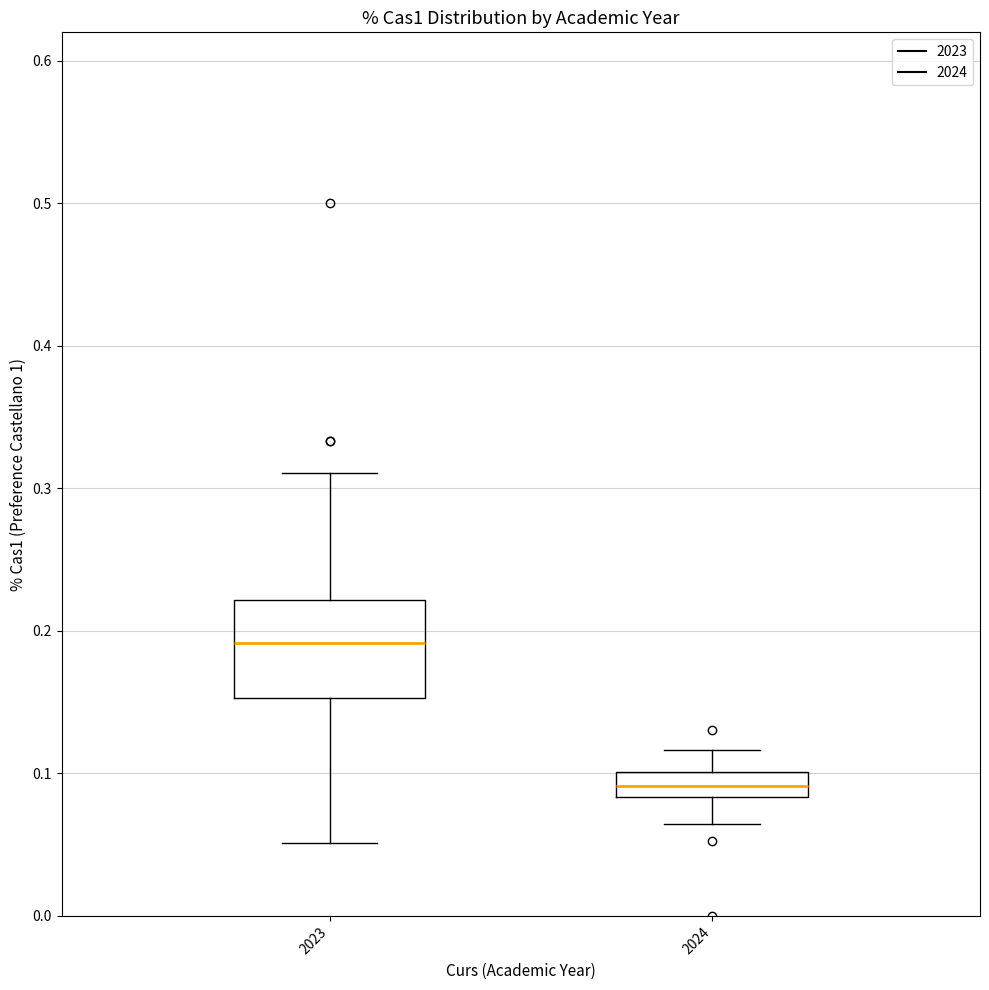

Which box has the lowest median line?

2024